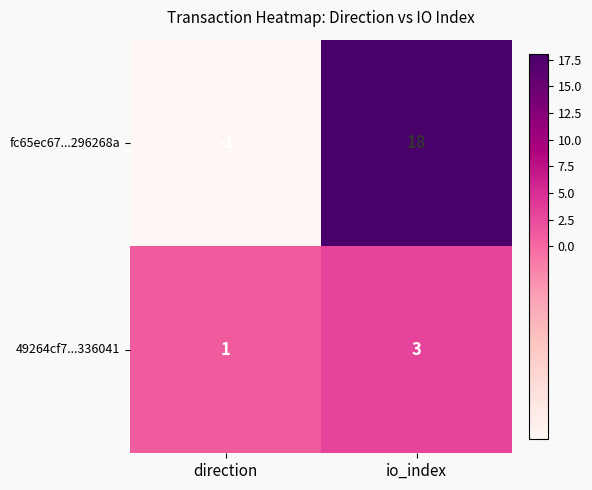

What is the spread (max minus min) of values at direction?

2